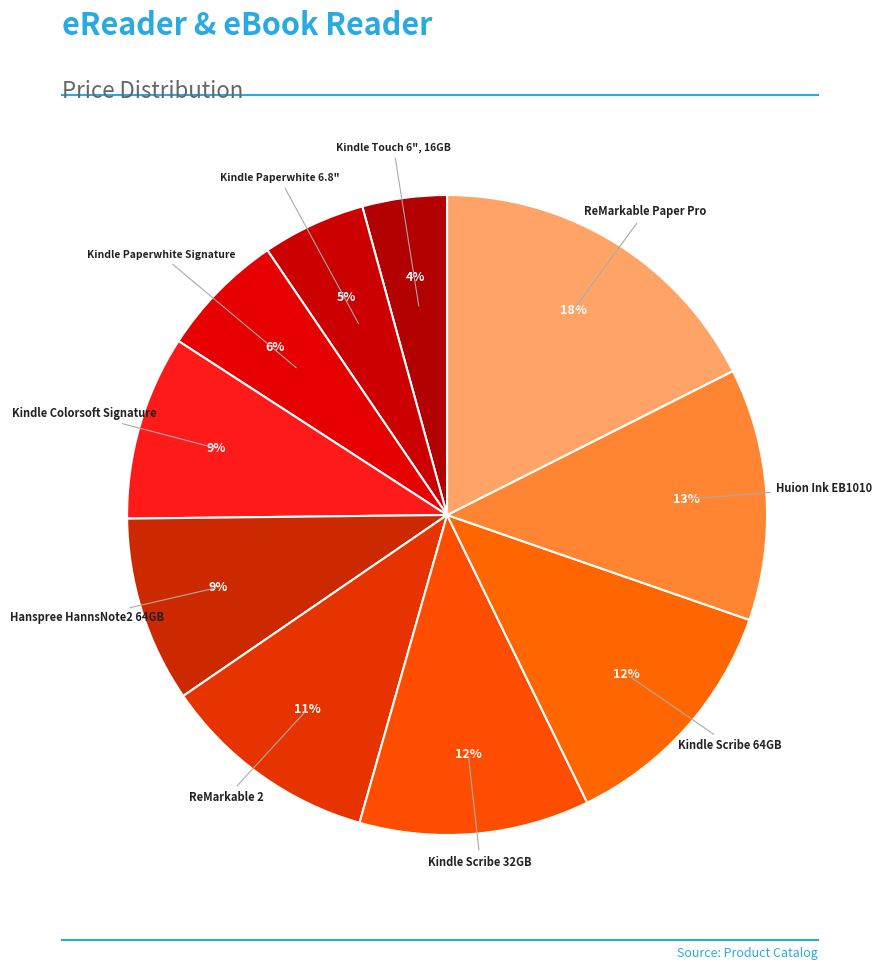

Is there a majority slice in this chart?

No